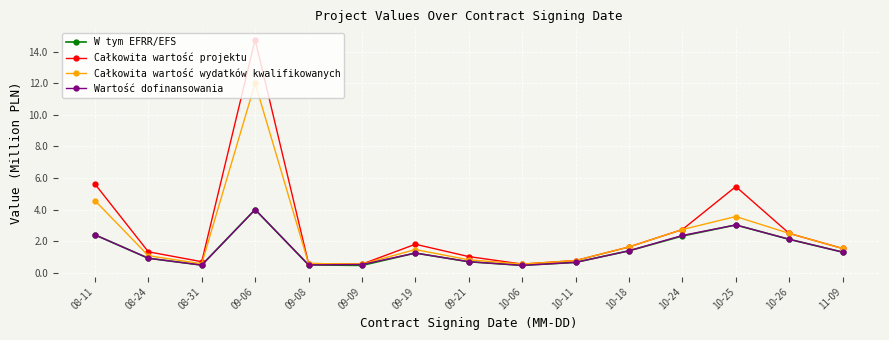

The value of Całkowita wartość projektu at 10-06 is 0.5. True or false?

True